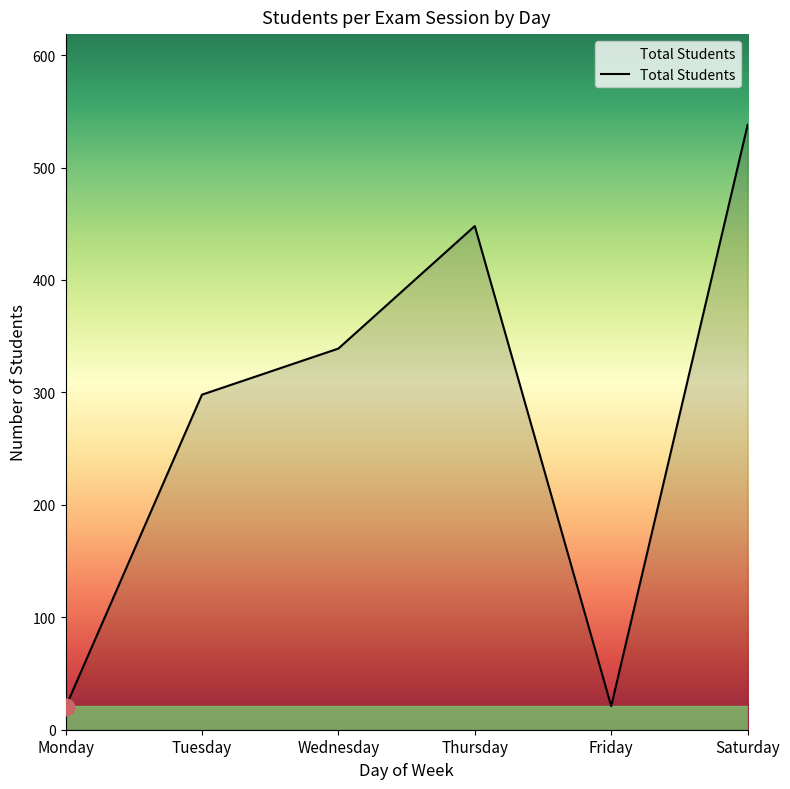

Where is the first local maximum?

Thursday